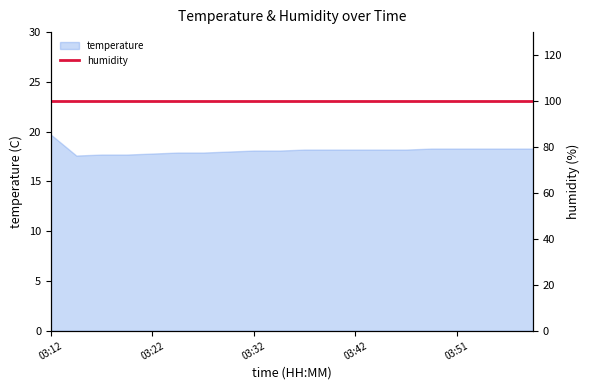

What is the value of the 17th point from the left?

18.3